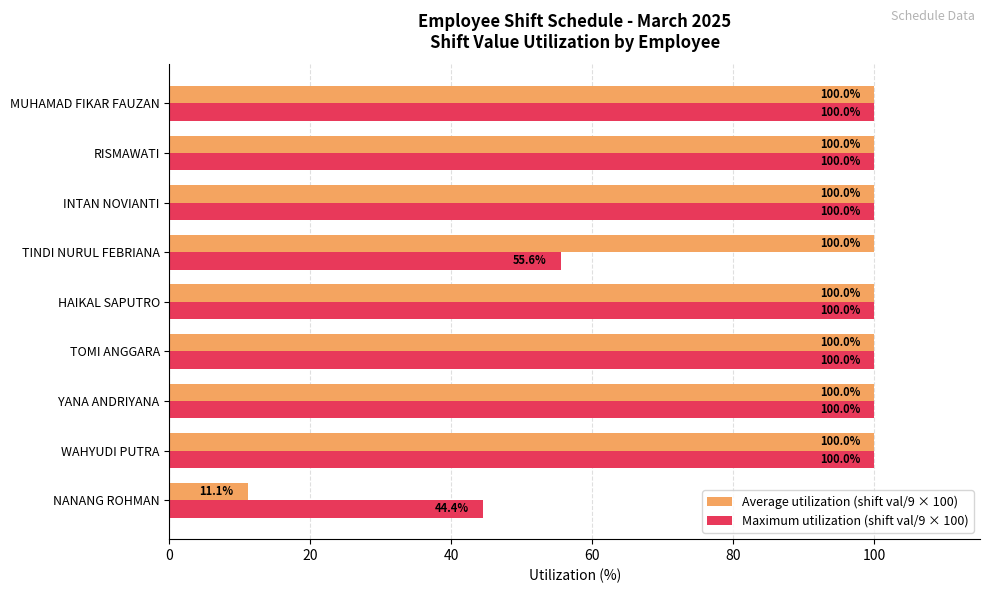

True or false: Maximum utilization (shift val/9 × 100) has a value of 48.3 at HAIKAL SAPUTRO.

False